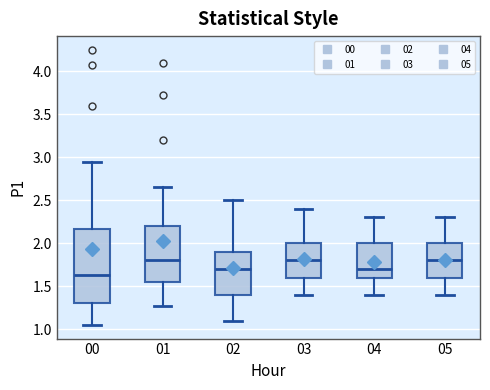

Where does the median line of the box at x = 04 sit on the y-axis? The values are not printed on the chart, so give them approximately, as read against the axis.

1.70